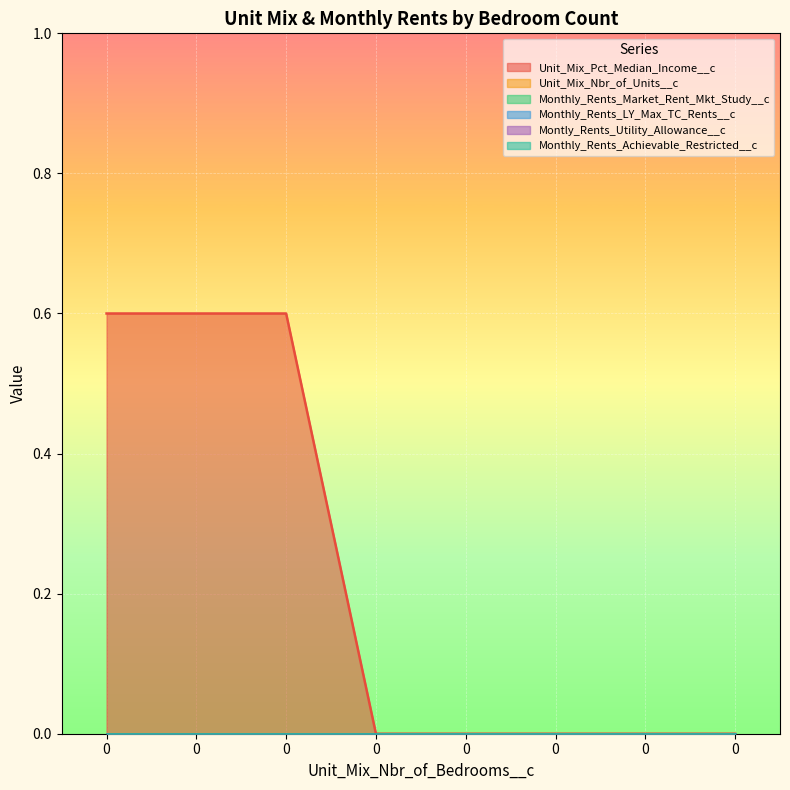

Reading left to right, list all the values displayed in this chart.

Unit_Mix_Pct_Median_Income__c: 0.6	0.6	0.6	0.0	0.0	0.0	0.0	0.0
Unit_Mix_Nbr_of_Units__c: 0.0	0.0	0.0	0.0	0.0	0.0	0.0	0.0
Monthly_Rents_Market_Rent_Mkt_Study__c: 0.0	0.0	0.0	0.0	0.0	0.0	0.0	0.0
Monthly_Rents_LY_Max_TC_Rents__c: 0.0	0.0	0.0	0.0	0.0	0.0	0.0	0.0
Montly_Rents_Utility_Allowance__c: 0.0	0.0	0.0	0.0	0.0	0.0	0.0	0.0
Monthly_Rents_Achievable_Restricted__c: 0.0	0.0	0.0	0.0	0.0	0.0	0.0	0.0